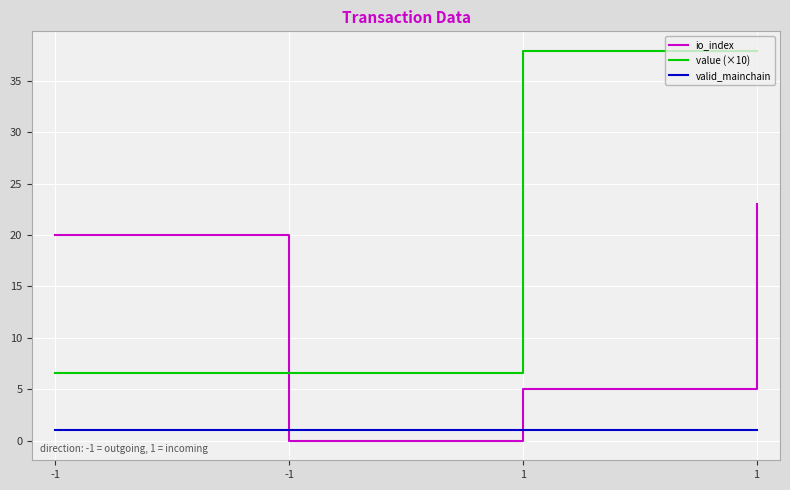

What is the difference between the maximum and minimum values in the io_index series?

23.0